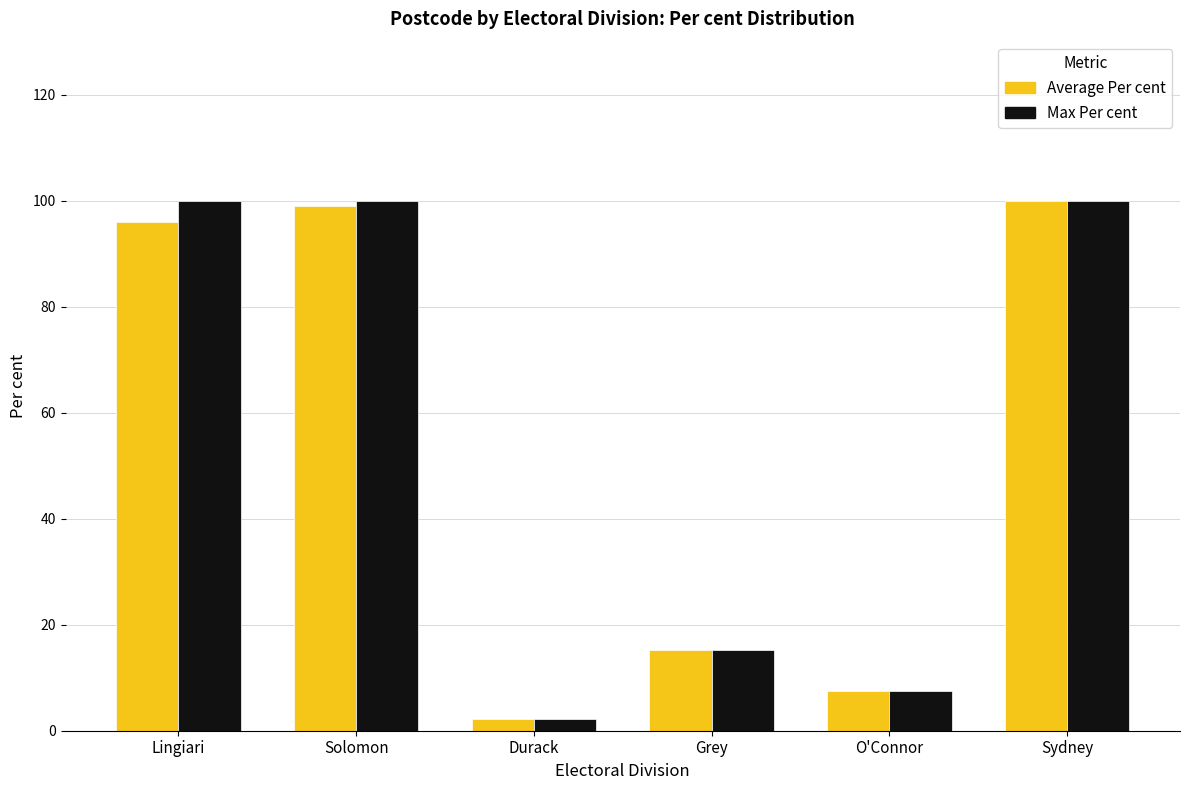

What is the label of the 2nd bar from the left?

Solomon